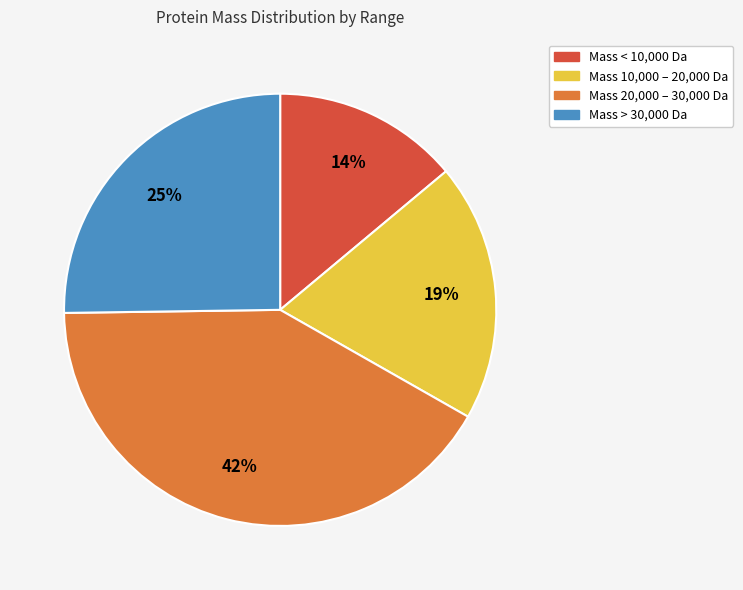

To the nearest percent, what is the average slice percentage?

25%